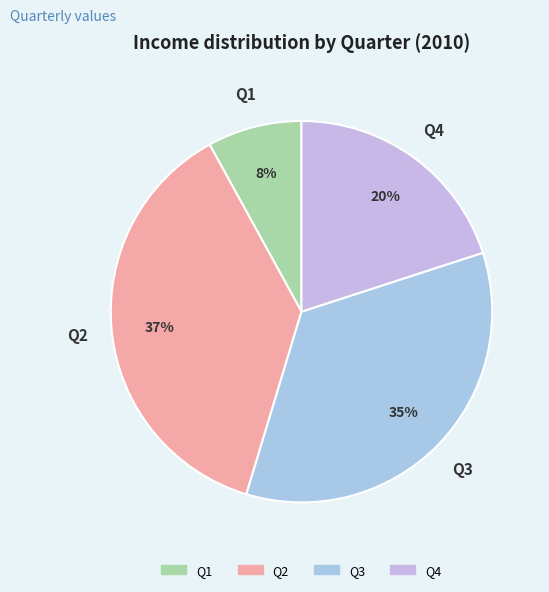

Is it true that Q3 is 48% of the pie?

False